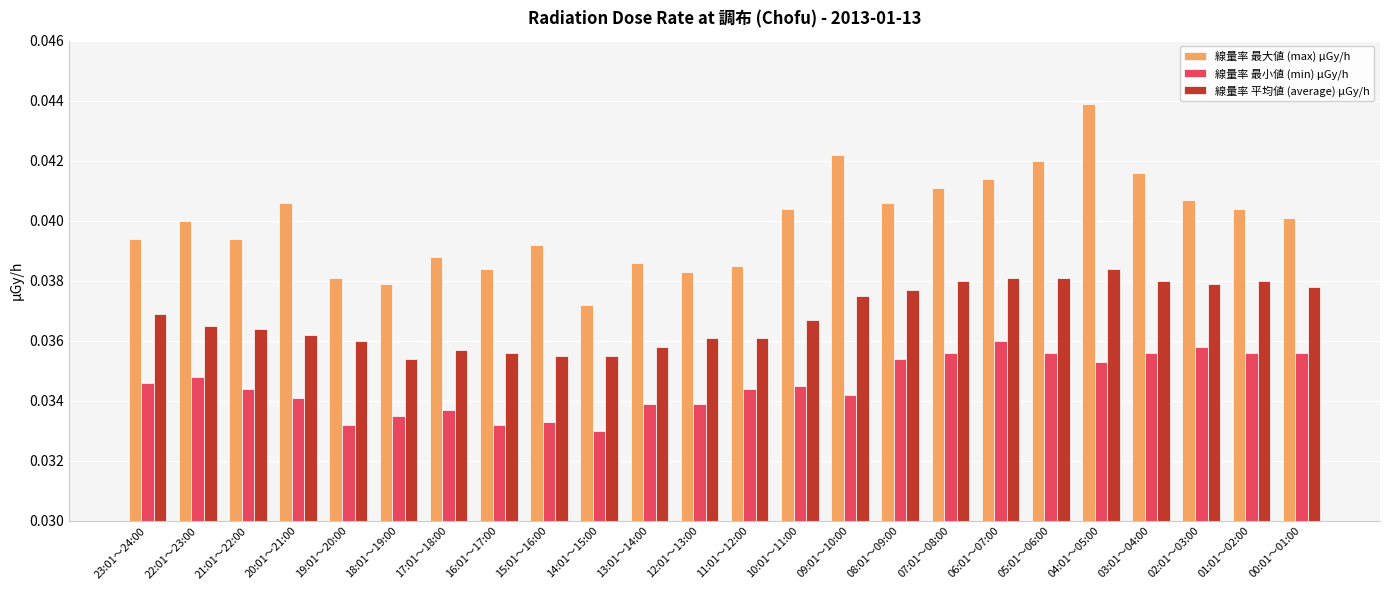

The 線量率 平均値 (average) μGy/h series shows 0.1 at 16:01～17:00. True or false?

False